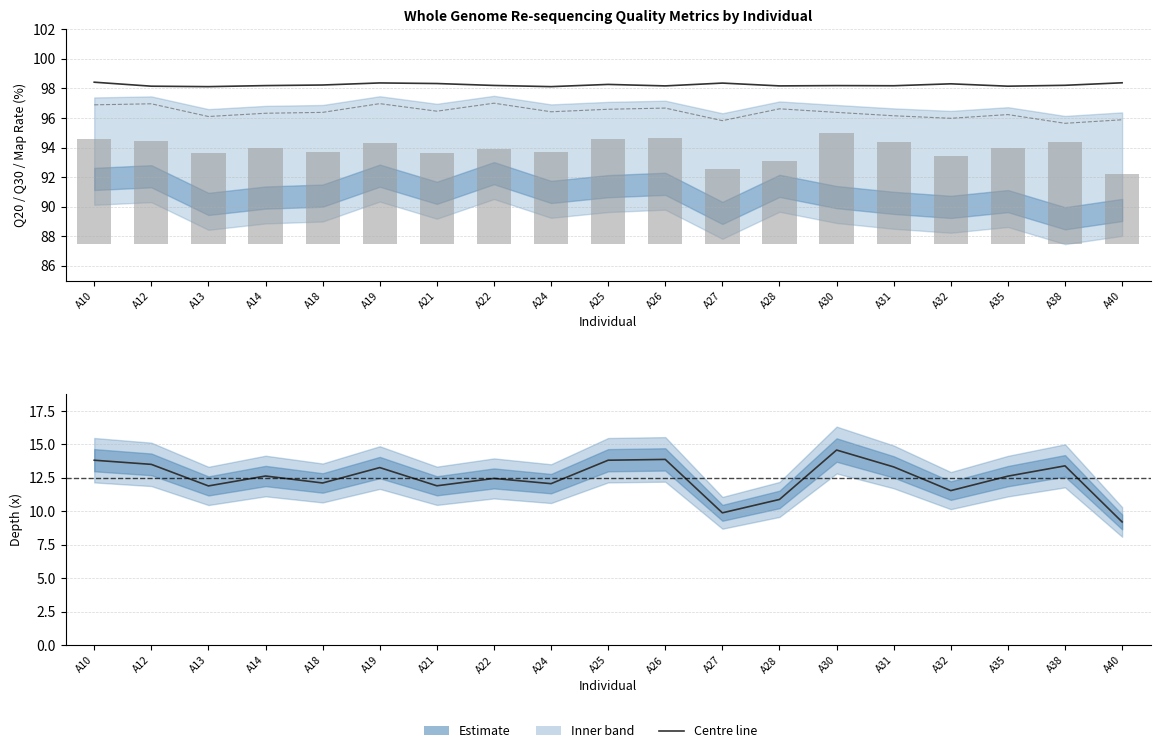

Reading right to left, extract all data points from this chart.

Depth: 9.2	13.4	12.6	11.6	13.3	14.6	10.9	9.9	13.9	13.8	12.1	12.5	11.9	13.3	12.1	12.6	11.9	13.5	13.8
Q20: 95.9	95.6	96.2	96.0	96.2	96.4	96.6	95.8	96.7	96.6	96.4	97.0	96.5	97.0	96.4	96.3	96.1	97.0	96.9
map_rate: 98.4	98.2	98.2	98.3	98.2	98.2	98.2	98.4	98.2	98.3	98.1	98.2	98.3	98.4	98.2	98.2	98.1	98.2	98.4